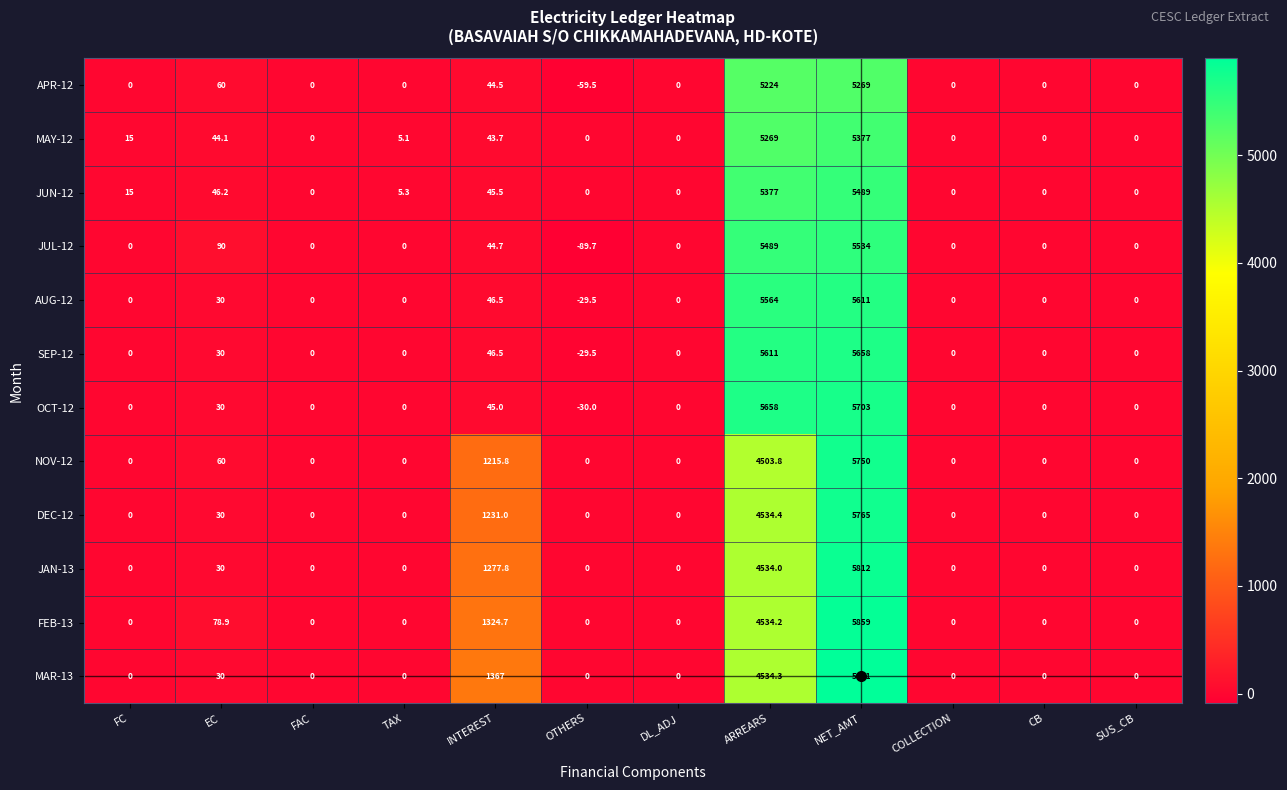

At which category is the sum across all series the highest?

NET_AMT